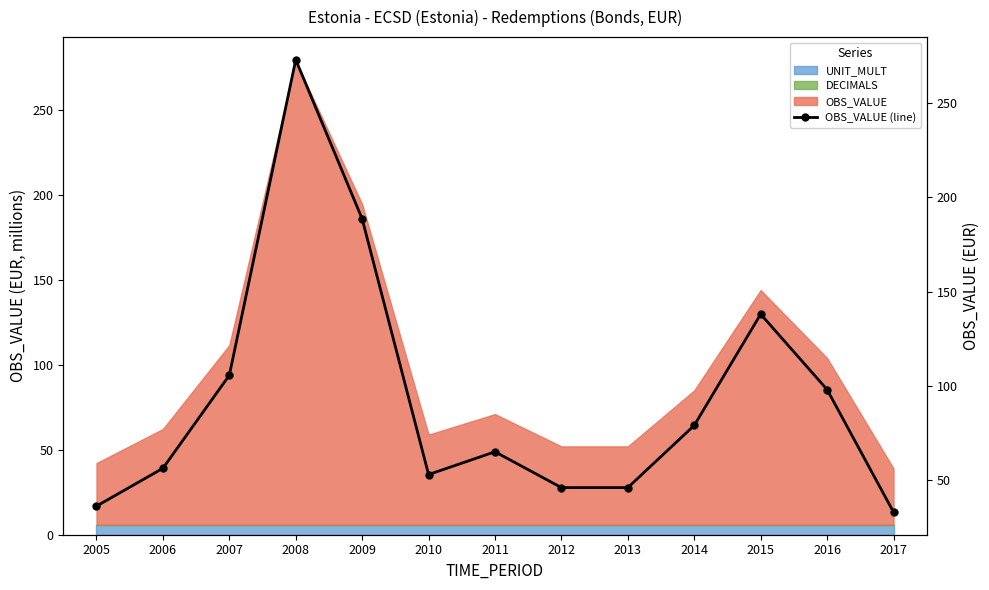

True or false: there are more than 0 points higher than both neighbors.

True